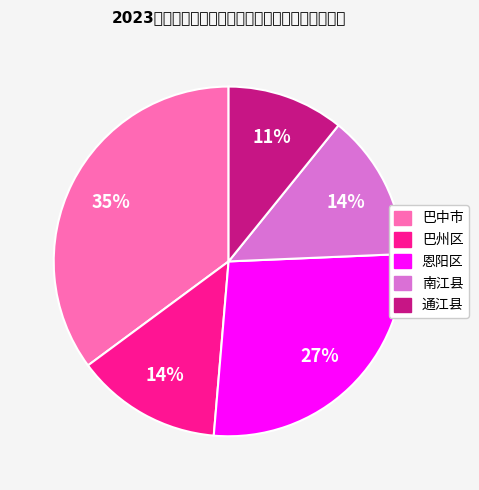

Is it true that 巴中市 is 35% of the pie?

True